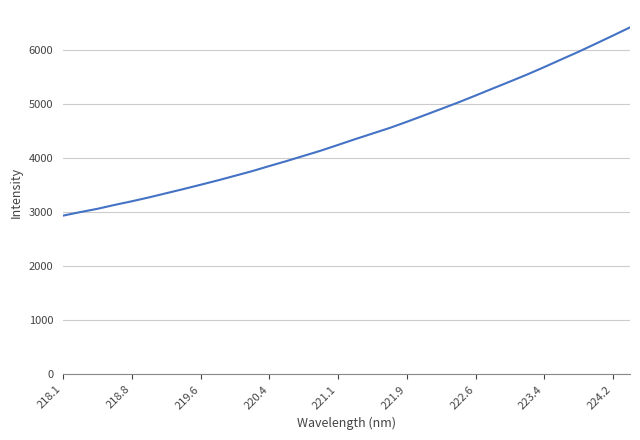

What is the difference between the maximum and minimum values?

3481.9